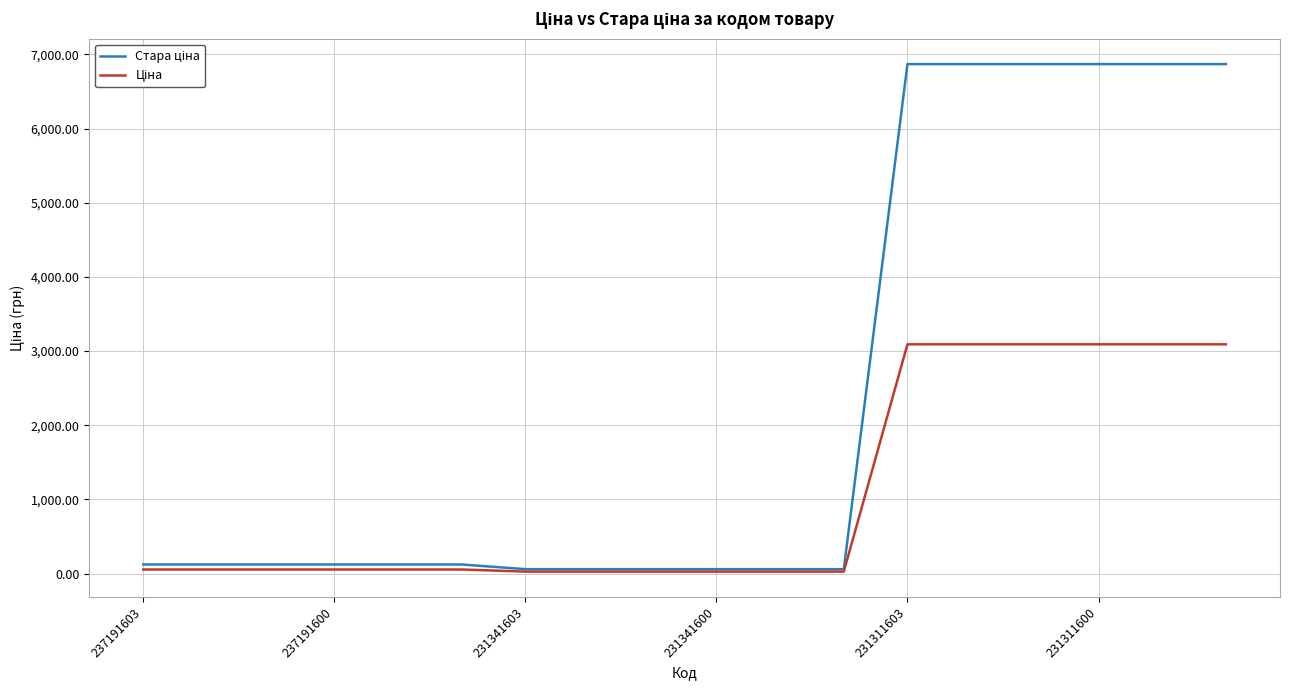

True or false: Ціна and Стара ціна cross at least once.

False